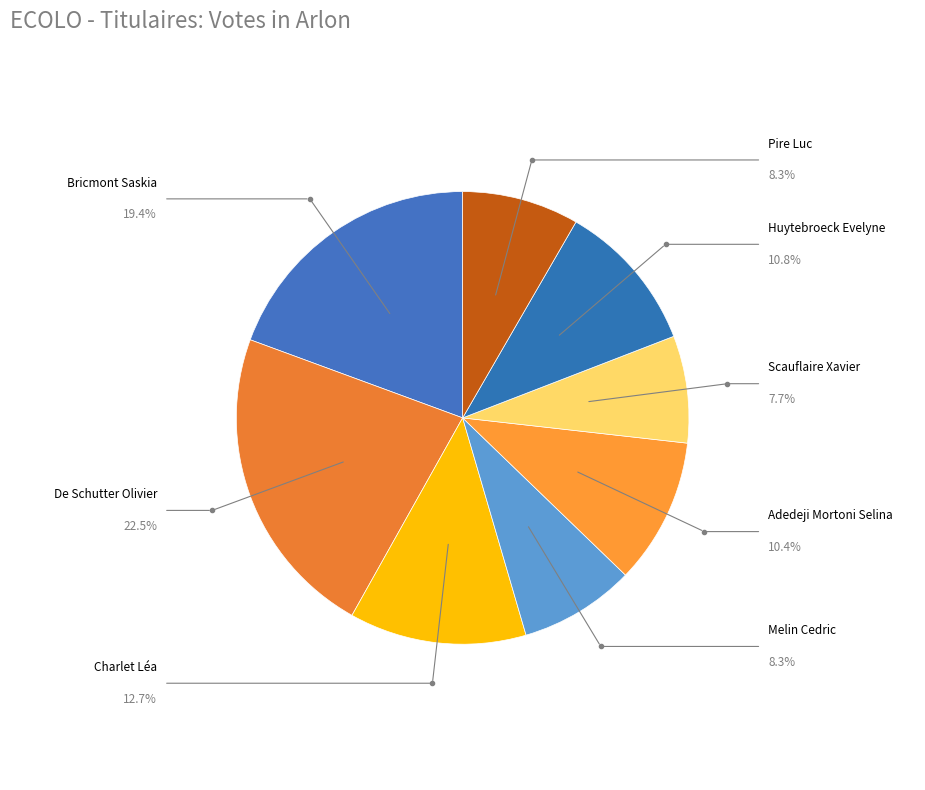

Which slice is the largest?

De Schutter Olivier